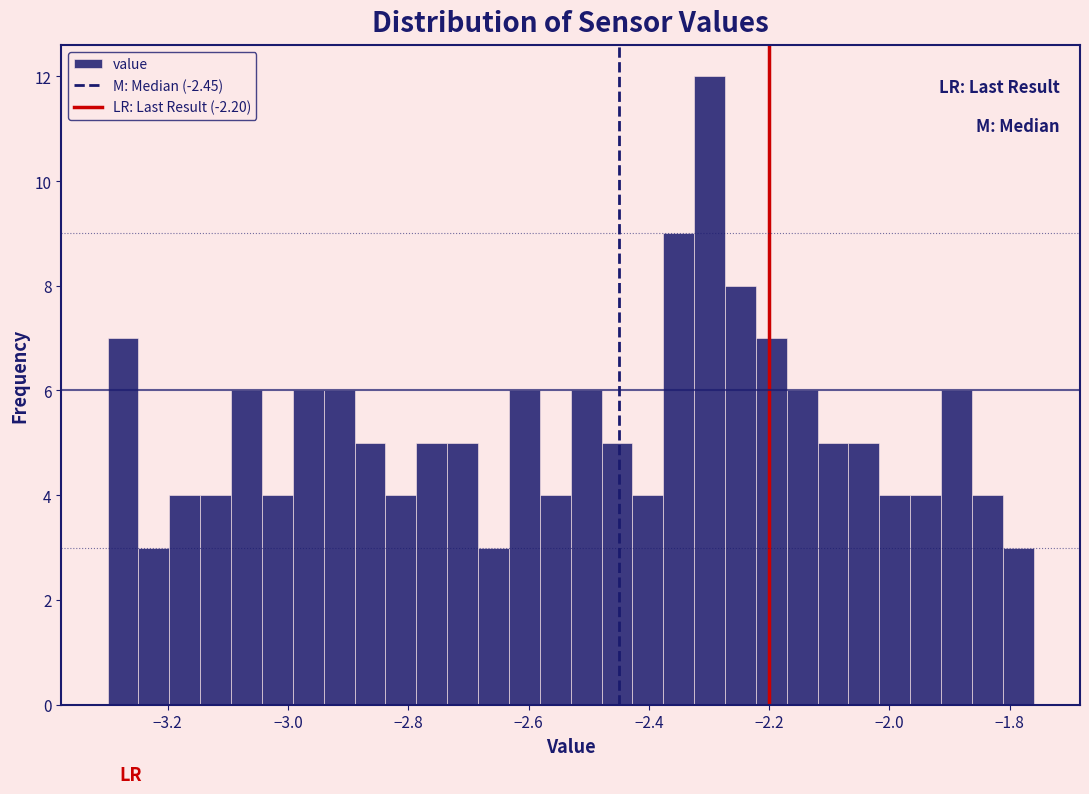

Around what value on the x-axis is the tallest bar? Give the approximate position of its centre, as read against the axis.

-2.30